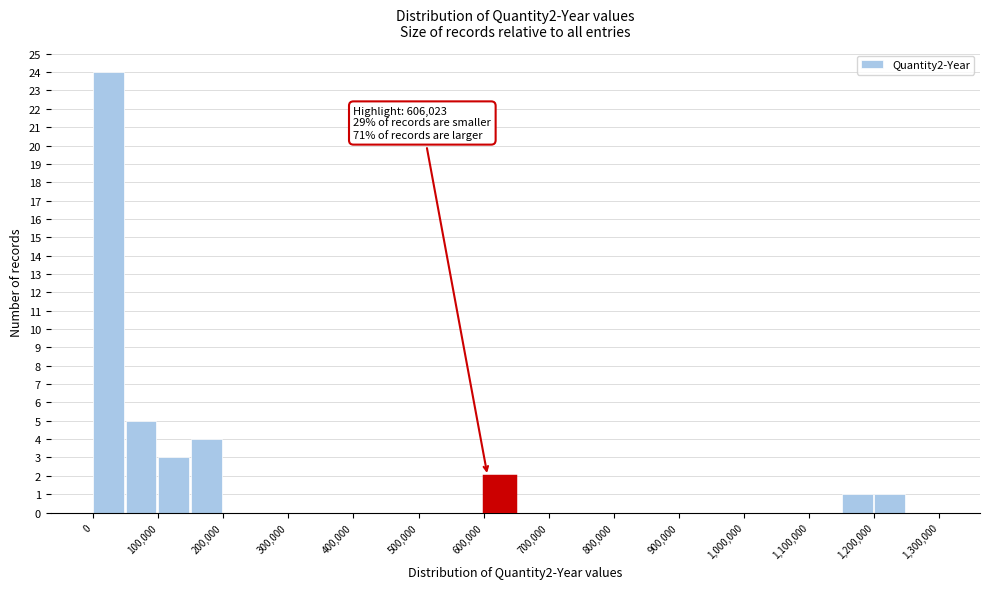

Over which range of the x-axis is the bar tallest?

0 to 50000